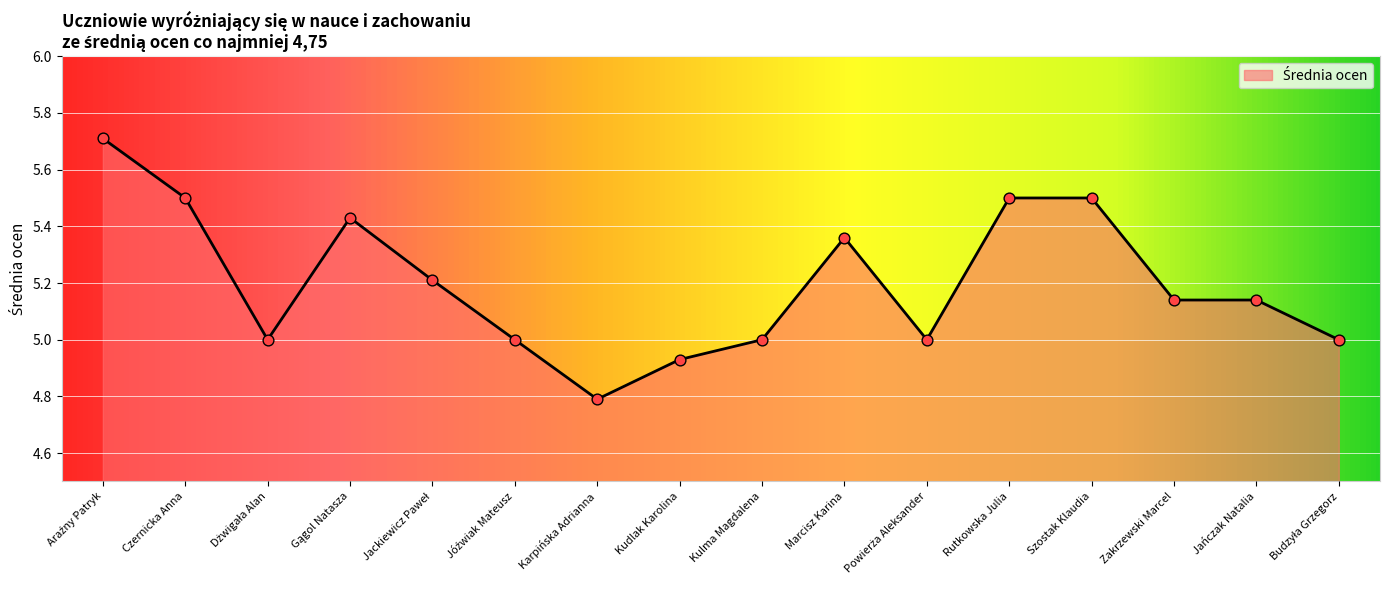

What is the ratio of the value at Jańczak Natalia to the value at Rutkowska Julia?

0.9